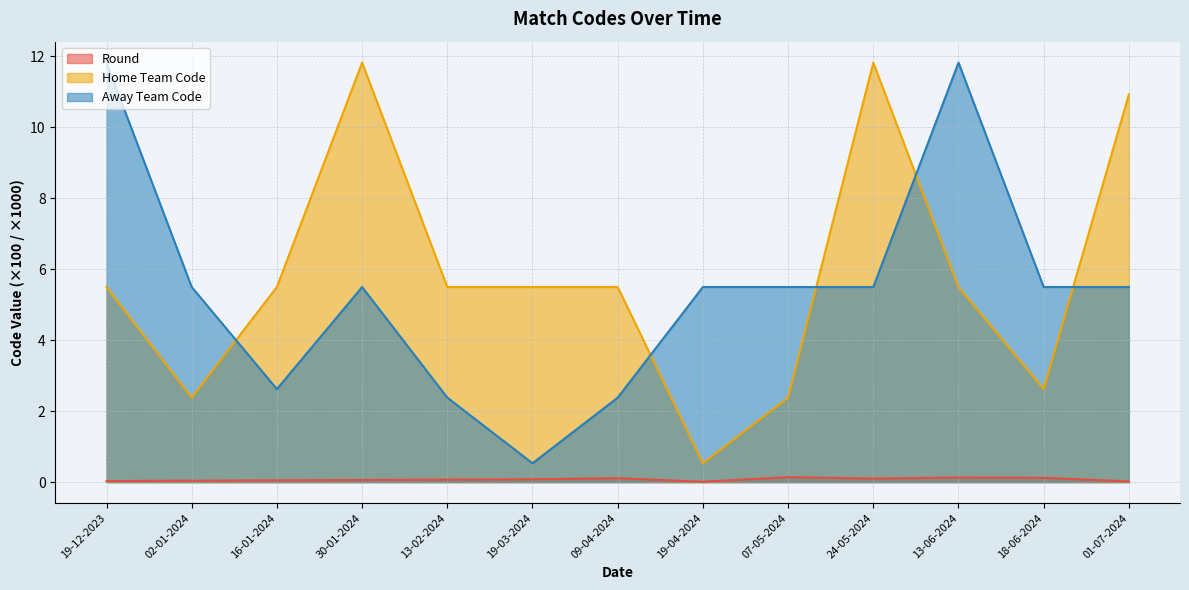

True or false: Home Team Code has a value of 2.4 at 07-05-2024.

True